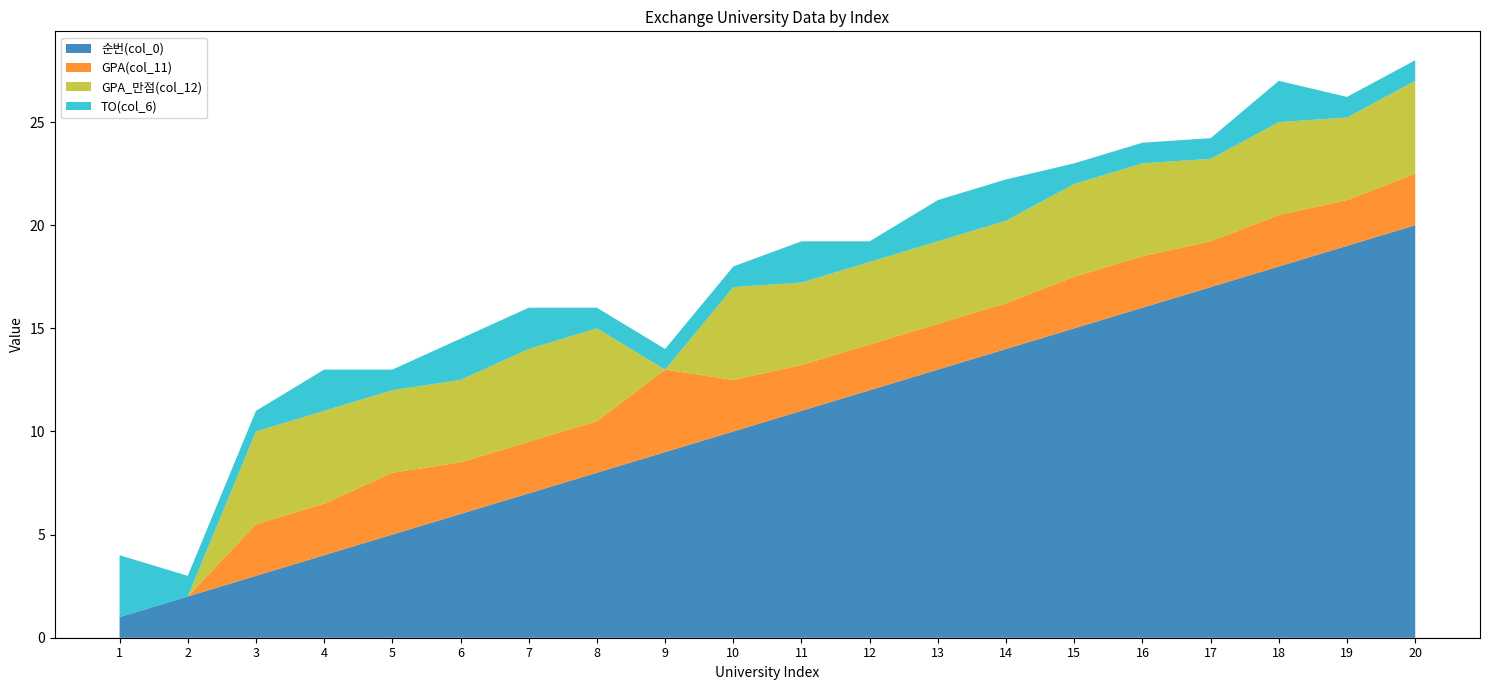

Reading left to right, transcribe all the data shown in this chart.

순번(col_0): 1.0	2.0	3.0	4.0	5.0	6.0	7.0	8.0	9.0	10.0	11.0	12.0	13.0	14.0	15.0	16.0	17.0	18.0	19.0	20.0
GPA(col_11): 0.0	0.0	2.5	2.5	3.0	2.5	2.5	2.5	4.0	2.5	2.2	2.2	2.2	2.2	2.5	2.5	2.2	2.5	2.2	2.5
GPA_만점(col_12): 0.0	0.0	4.5	4.5	4.0	4.0	4.5	4.5	0.0	4.5	4.0	4.0	4.0	4.0	4.5	4.5	4.0	4.5	4.0	4.5
TO(col_6): 3.0	1.0	1.0	2.0	1.0	2.0	2.0	1.0	1.0	1.0	2.0	1.0	2.0	2.0	1.0	1.0	1.0	2.0	1.0	1.0